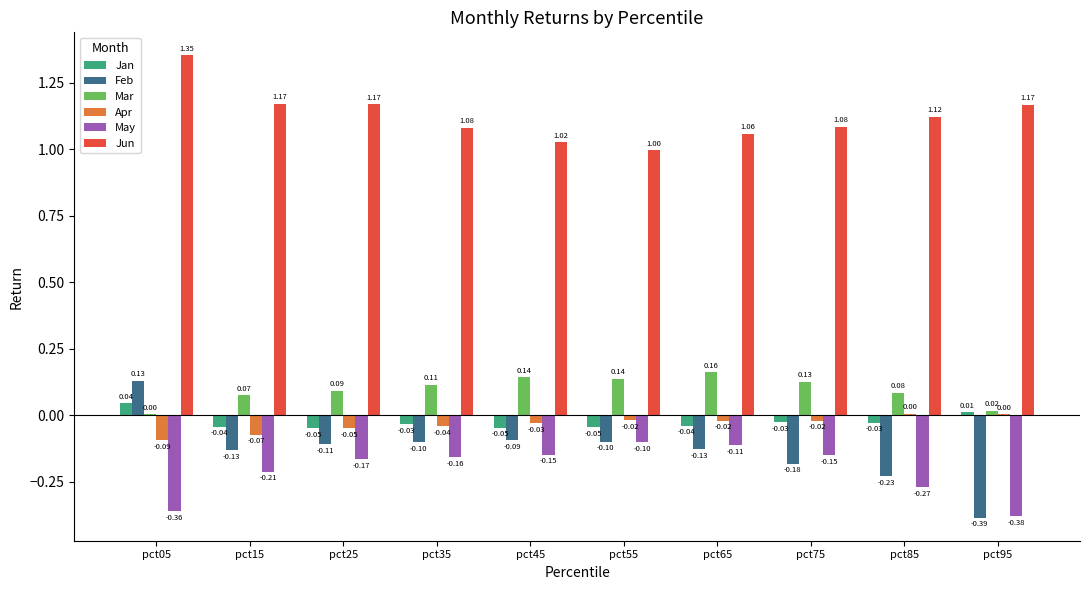

Between pct85 and pct95, which series saw the biggest shift?

Feb